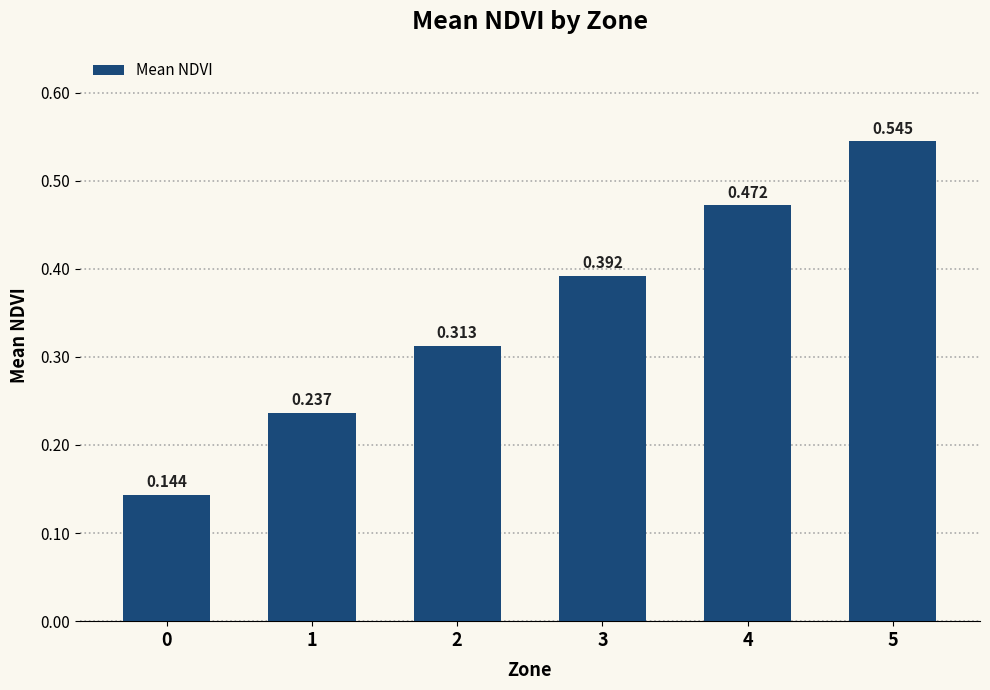

Read the value at 1.

0.2